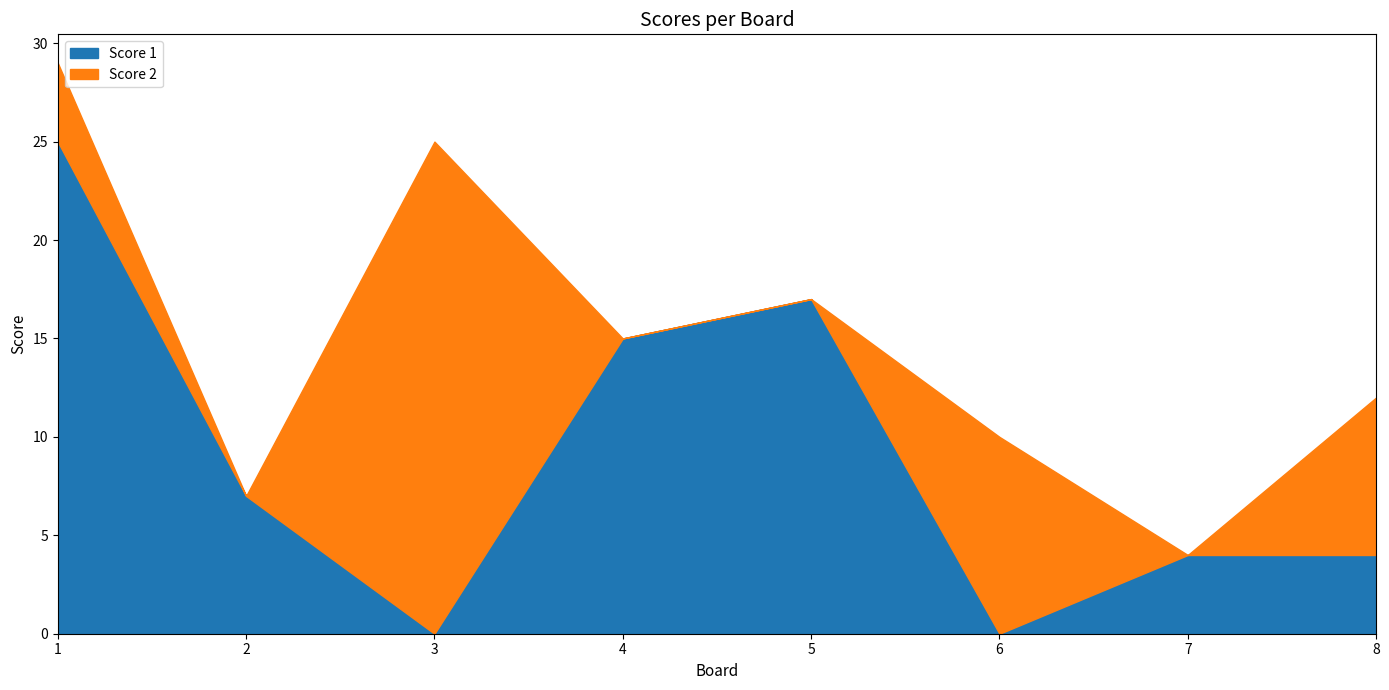

Which category has the highest value across all series?

1